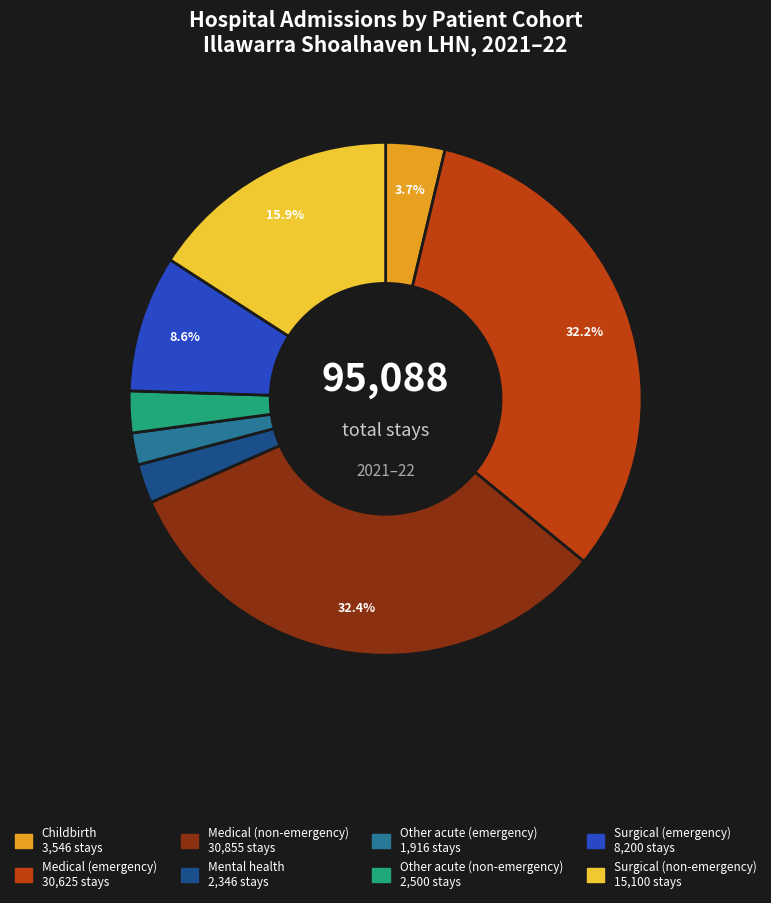

Does Medical (emergency) represent more than half of the total?

No